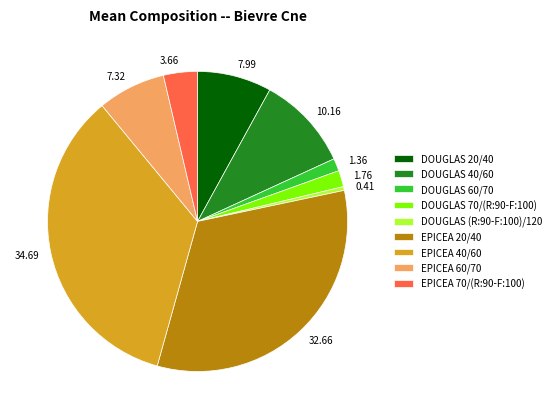

Between EPICEA 40/60 and EPICEA 20/40, which is larger?

EPICEA 40/60